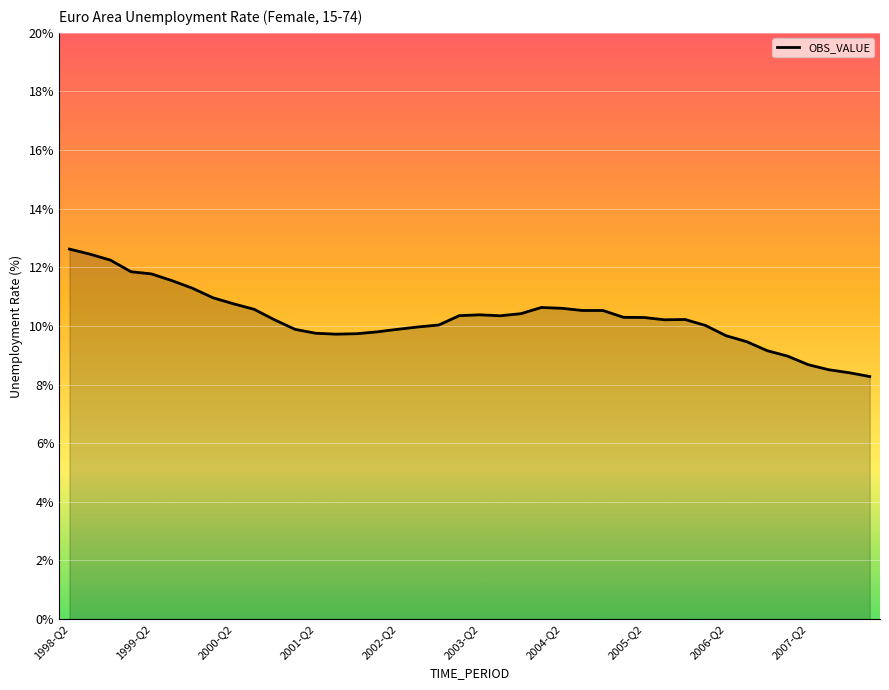

What is the smallest value displayed?

8.3